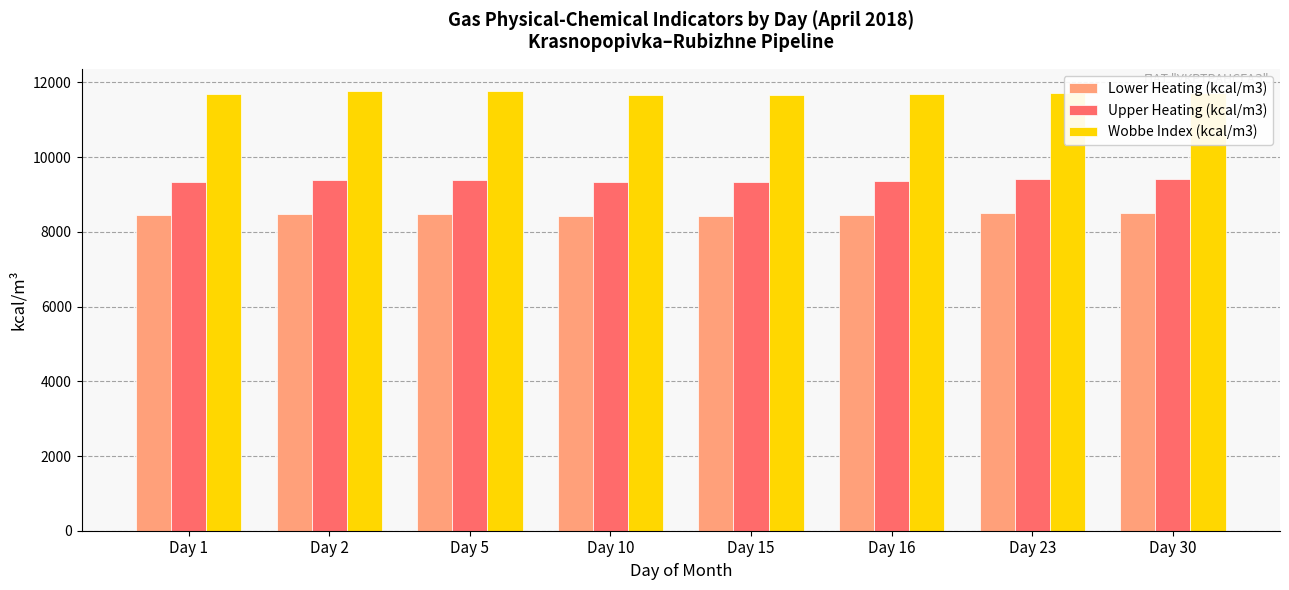

At how many categories does at least one series exceed 9551?

8